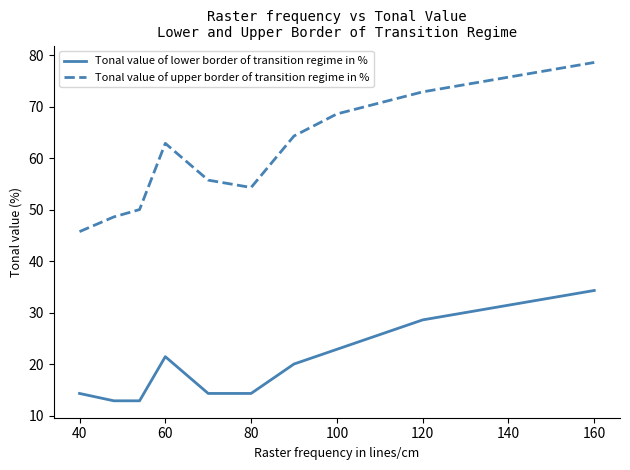

Is this an area chart (filled region under the line)?

No